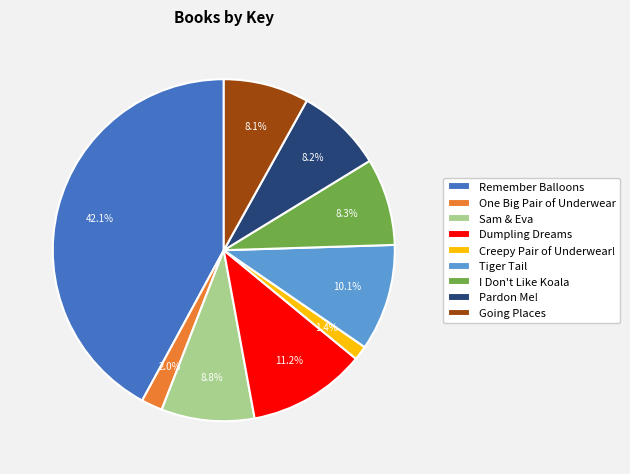

Approximately how many times larger is the value at Tiger Tail compared to I Don't Like Koala?

1.2